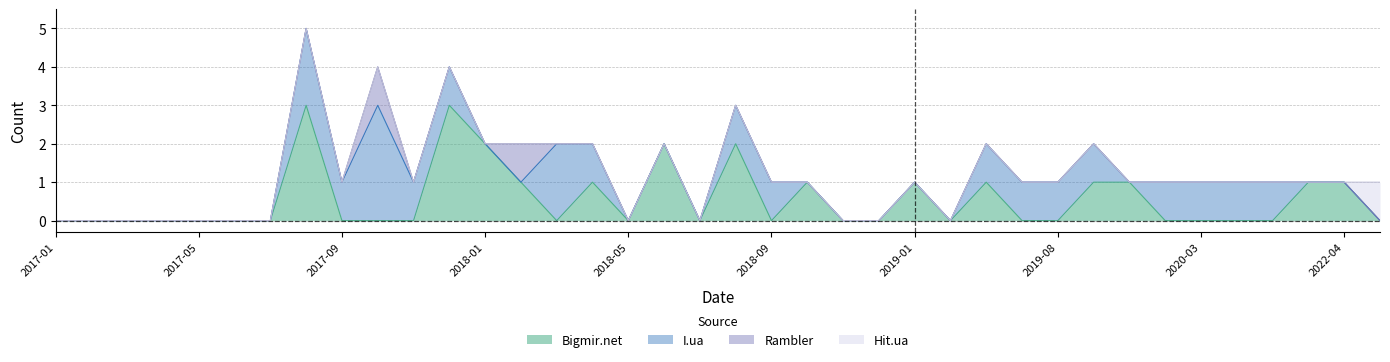

Reading right to left, transcribe all the data shown in this chart.

Bigmir.net: 2024-03=0	2022-04=1	2020-10=1	2020-08=0	2020-05=0	2020-03=0	2020-01=0	2019-11=1	2019-09=1	2019-08=0	2019-07=0	2019-03=1	2019-02=0	2019-01=1	2018-12=0	2018-11=0	2018-10=1	2018-09=0	2018-08=2	2018-07=0	2018-06=2	2018-05=0	2018-04=1	2018-03=0	2018-02=1	2018-01=2	2017-12=3	2017-11=0	2017-10=0	2017-09=0	2017-08=3	2017-07=0	2017-06=0	2017-05=0	2017-04=0	2017-03=0	2017-02=0	2017-01=0
I.ua: 2024-03=0	2022-04=0	2020-10=0	2020-08=1	2020-05=1	2020-03=1	2020-01=1	2019-11=0	2019-09=1	2019-08=1	2019-07=1	2019-03=1	2019-02=0	2019-01=0	2018-12=0	2018-11=0	2018-10=0	2018-09=1	2018-08=1	2018-07=0	2018-06=0	2018-05=0	2018-04=1	2018-03=2	2018-02=0	2018-01=0	2017-12=1	2017-11=1	2017-10=3	2017-09=1	2017-08=2	2017-07=0	2017-06=0	2017-05=0	2017-04=0	2017-03=0	2017-02=0	2017-01=0
Rambler: 2024-03=0	2022-04=0	2020-10=0	2020-08=0	2020-05=0	2020-03=0	2020-01=0	2019-11=0	2019-09=0	2019-08=0	2019-07=0	2019-03=0	2019-02=0	2019-01=0	2018-12=0	2018-11=0	2018-10=0	2018-09=0	2018-08=0	2018-07=0	2018-06=0	2018-05=0	2018-04=0	2018-03=0	2018-02=1	2018-01=0	2017-12=0	2017-11=0	2017-10=1	2017-09=0	2017-08=0	2017-07=0	2017-06=0	2017-05=0	2017-04=0	2017-03=0	2017-02=0	2017-01=0
Hit.ua: 2024-03=1	2022-04=0	2020-10=0	2020-08=0	2020-05=0	2020-03=0	2020-01=0	2019-11=0	2019-09=0	2019-08=0	2019-07=0	2019-03=0	2019-02=0	2019-01=0	2018-12=0	2018-11=0	2018-10=0	2018-09=0	2018-08=0	2018-07=0	2018-06=0	2018-05=0	2018-04=0	2018-03=0	2018-02=0	2018-01=0	2017-12=0	2017-11=0	2017-10=0	2017-09=0	2017-08=0	2017-07=0	2017-06=0	2017-05=0	2017-04=0	2017-03=0	2017-02=0	2017-01=0